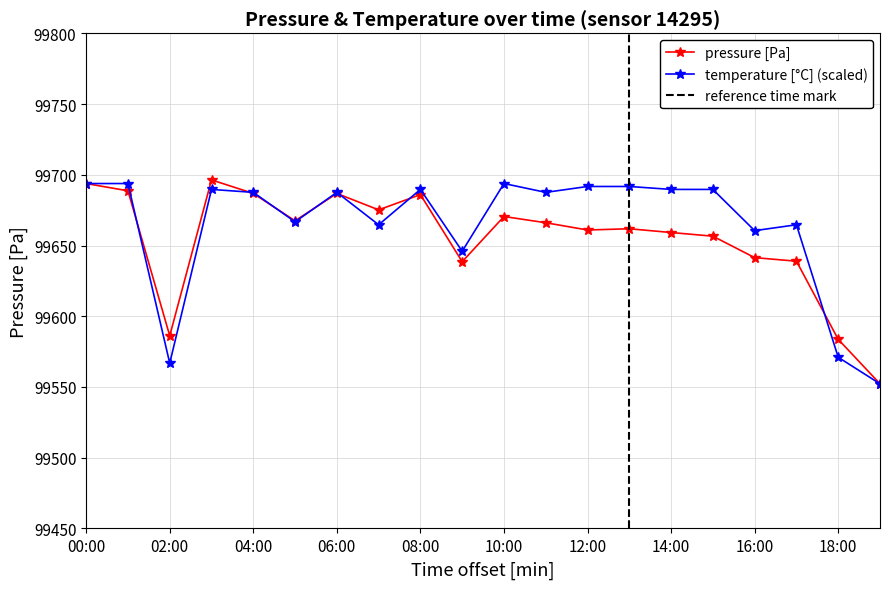

Which has a higher value, 13:00 or 07:00?

07:00